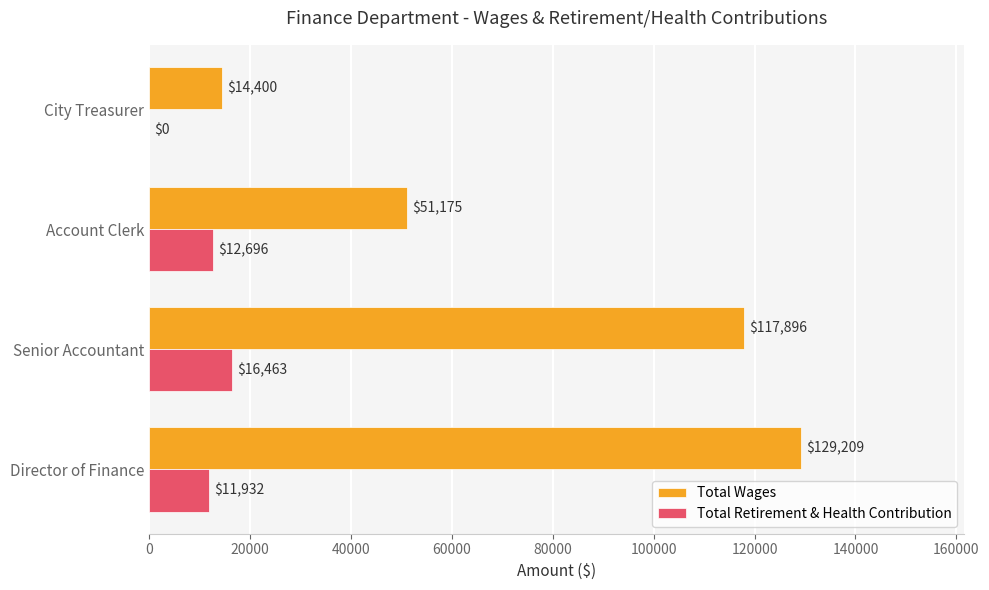

What is the sum of the Total Retirement & Health Contribution values at Senior Accountant and Director of Finance?

28395